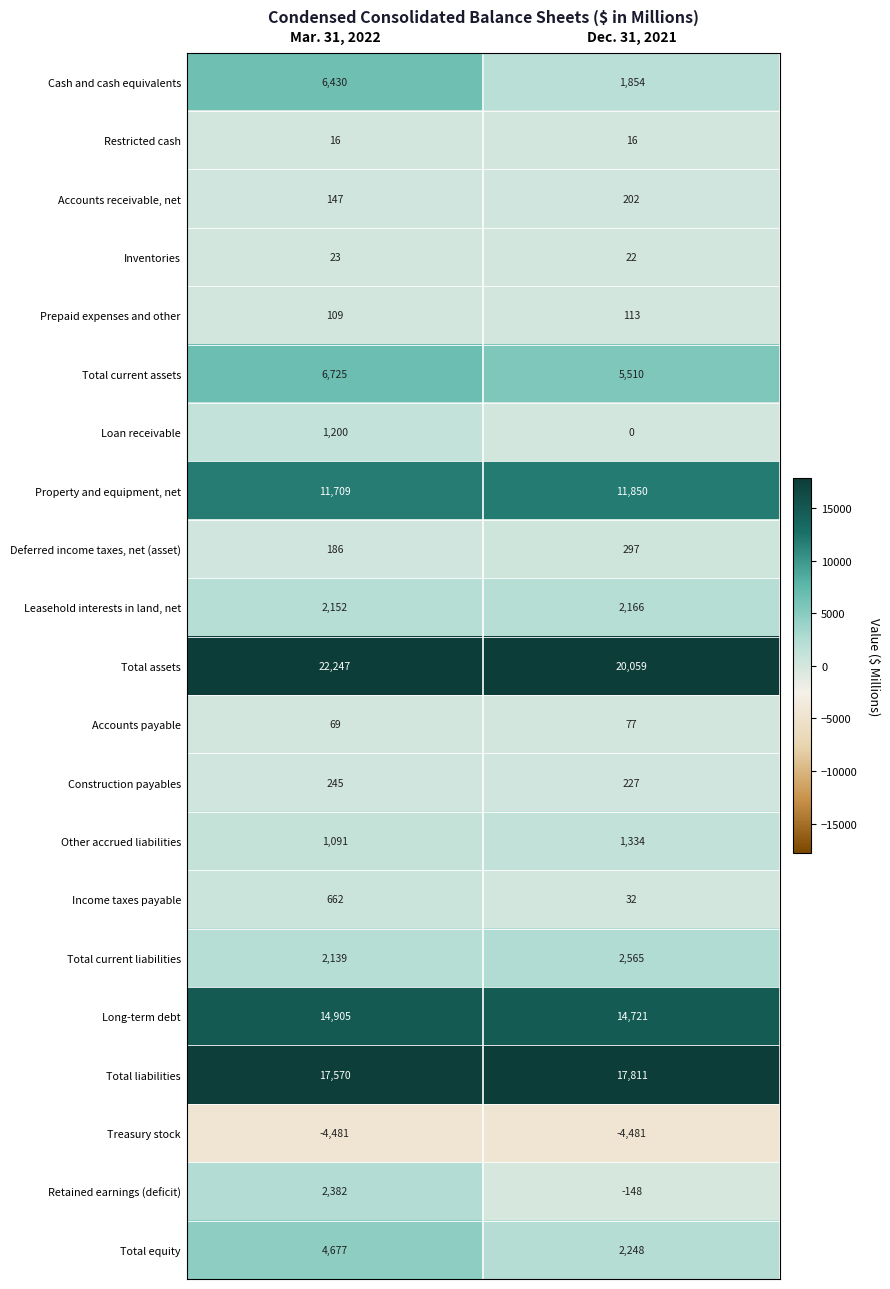

Is it true that Long-term debt equals 14905 at Mar. 31, 2022?

True